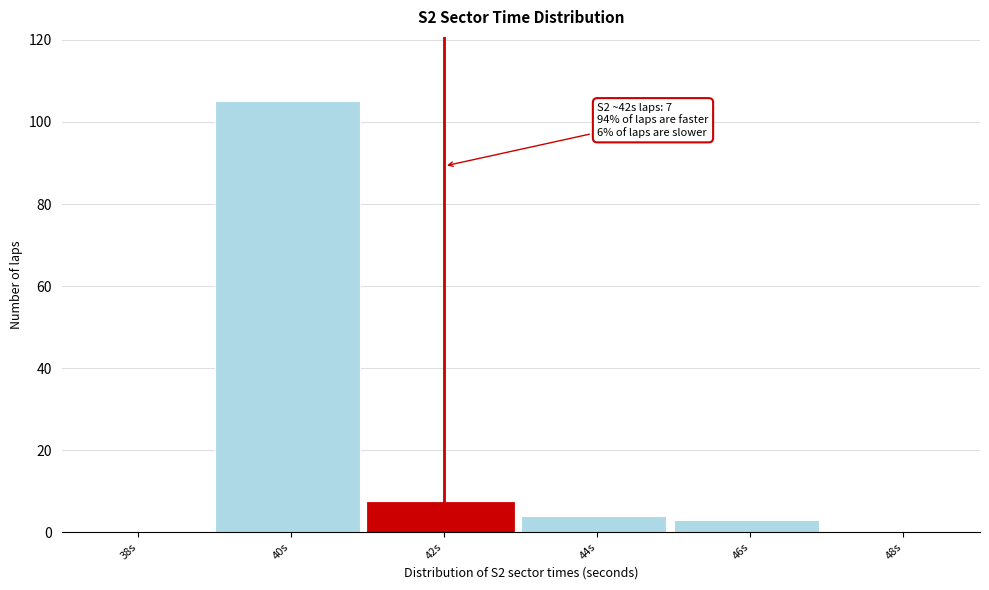

At which label is the value closest to 52?

42s